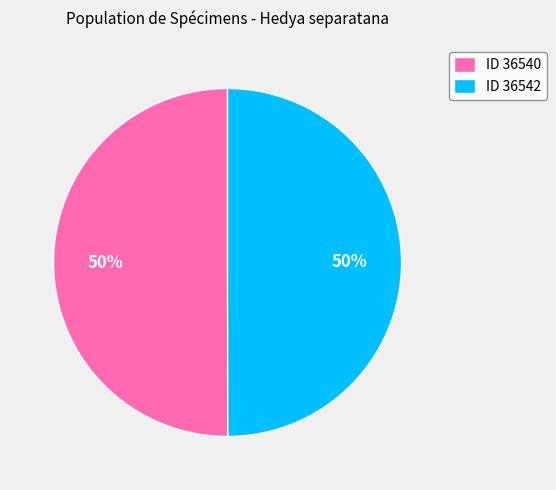

Combined, do ID 36540 and ID 36542 account for over 50%?

Yes